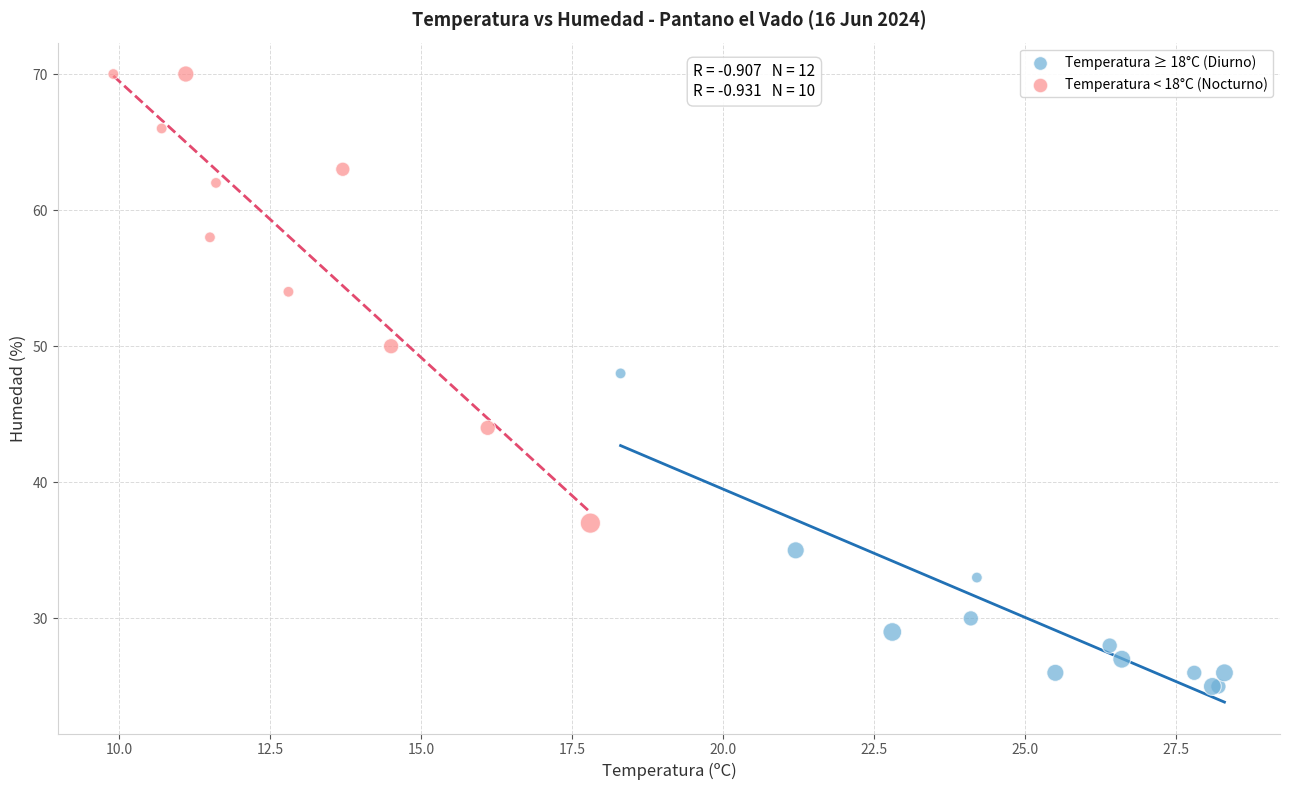

Which series contains the lowest Y value?

Temperatura ≥ 18°C (Diurno)